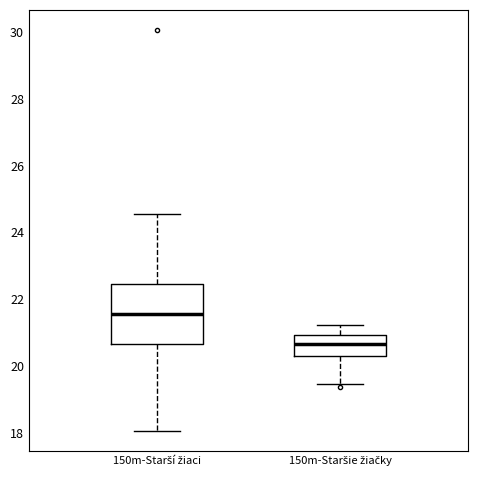

Where does the median line of the box for 150m-Staršie žiačky sit on the y-axis? The values are not printed on the chart, so give them approximately, as read against the axis.

20.6